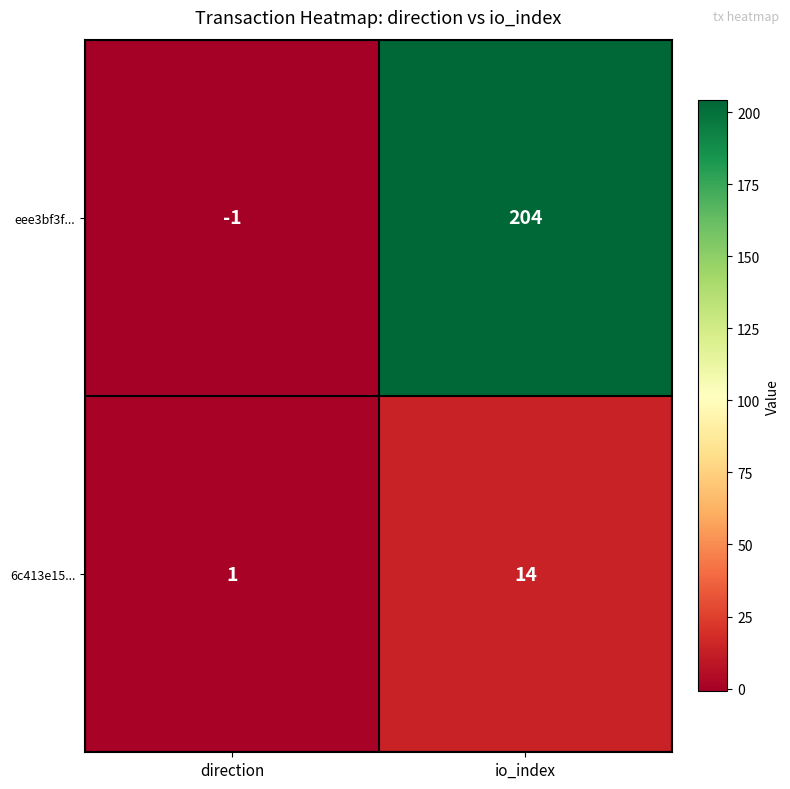

What value does the 6c413e15... series have at io_index?

14